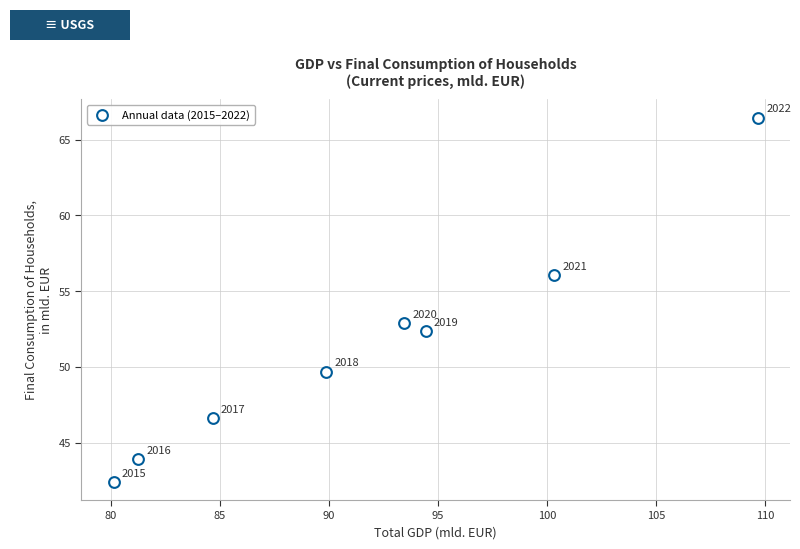

What Y value in the scatter plot is closest to 54?

52.9